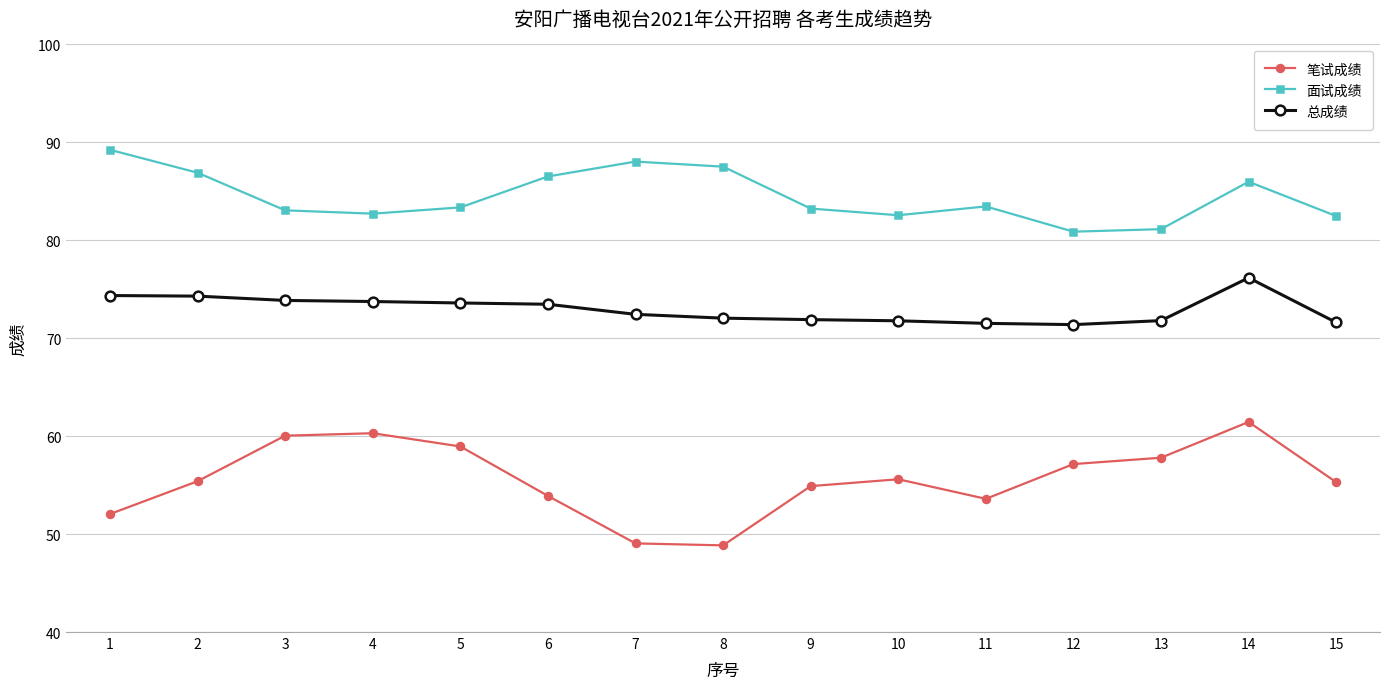

True or false: 笔试成绩 has more than 1 interior local peaks.

True